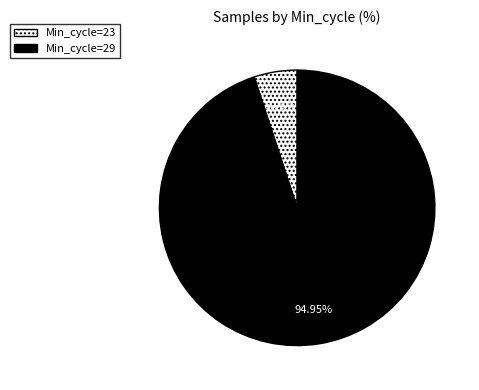

Rank the categories by value from lowest to highest.

Min_cycle=23, Min_cycle=29